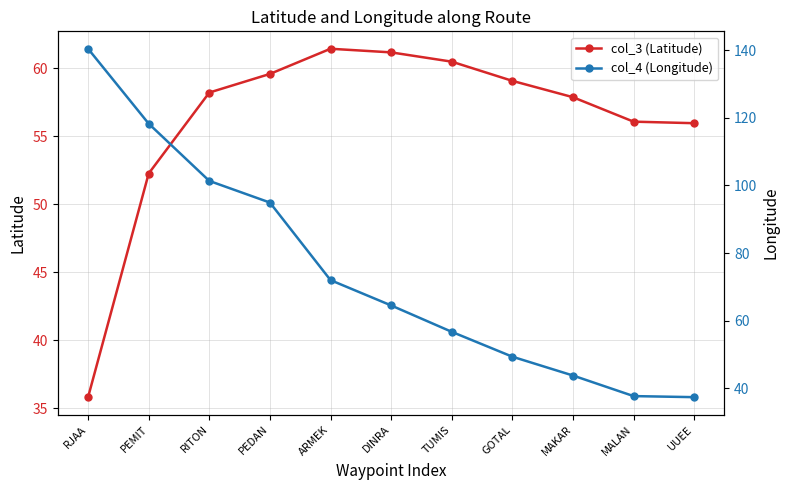

Reading right to left, transcribe all the data shown in this chart.

col_3 (Latitude): 56.0	56.1	57.9	59.1	60.5	61.2	61.5	59.6	58.2	52.3	35.8
col_4 (Longitude): 37.4	37.7	43.8	49.3	56.7	64.5	72.0	94.9	101.3	118.2	140.4